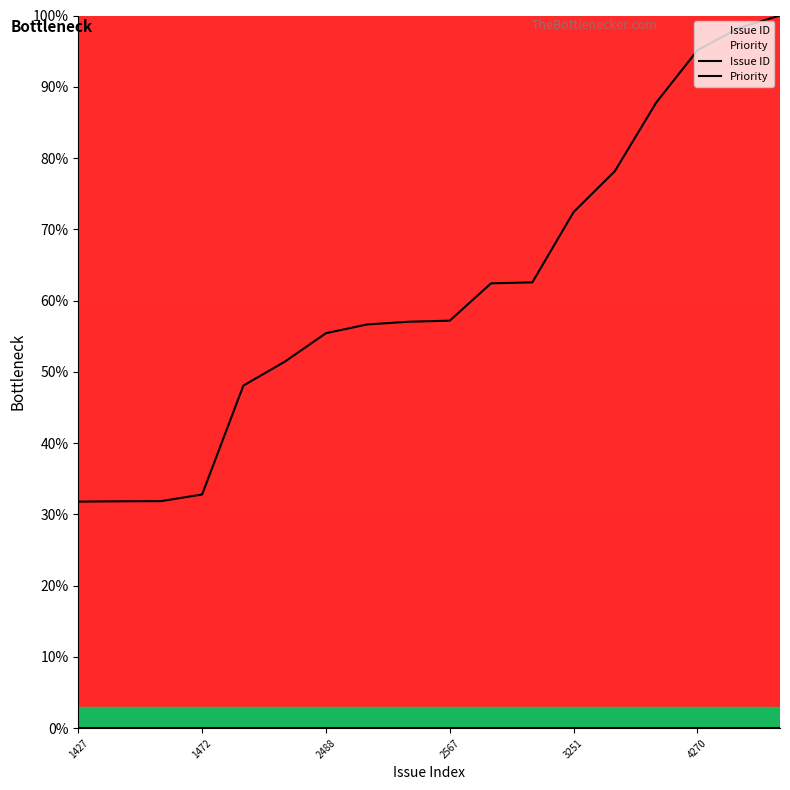

Does the chart display data point markers on the line(s)?

No